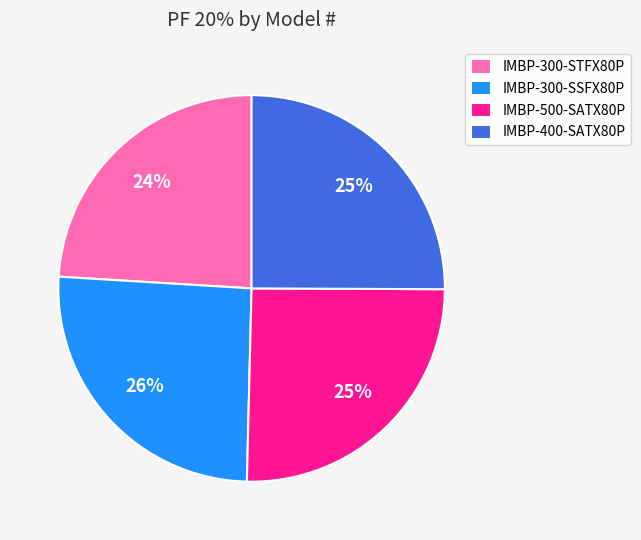

The IMBP-300-SSFX80P slice represents 26% of the pie. True or false?

True